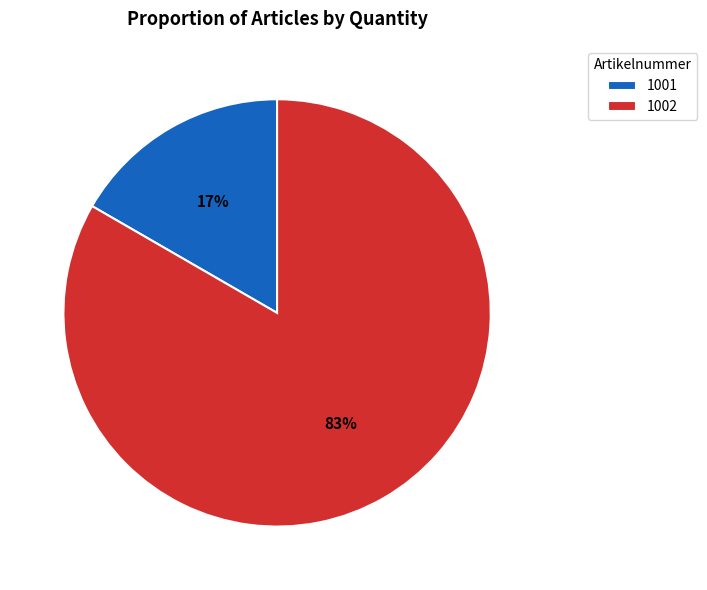

Which slice represents more than half of the pie?

1002